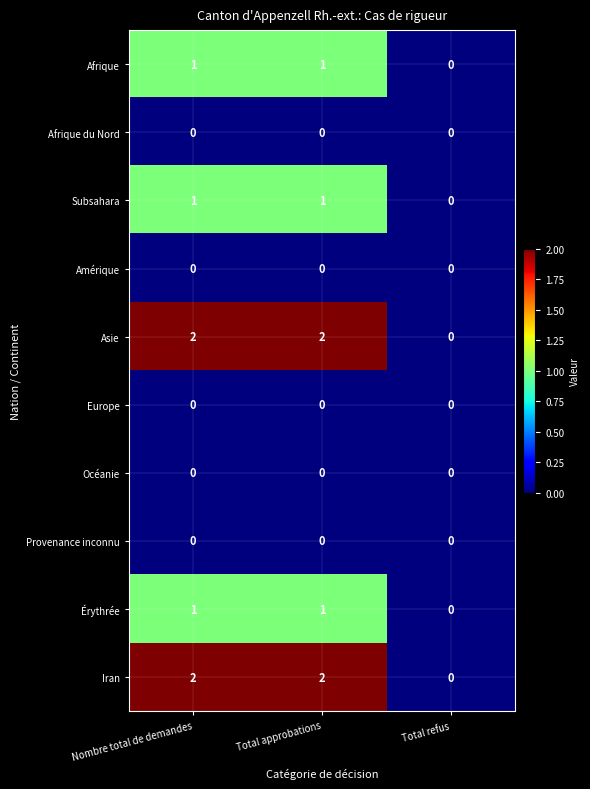

The value of Érythrée at Total refus is 0. True or false?

True